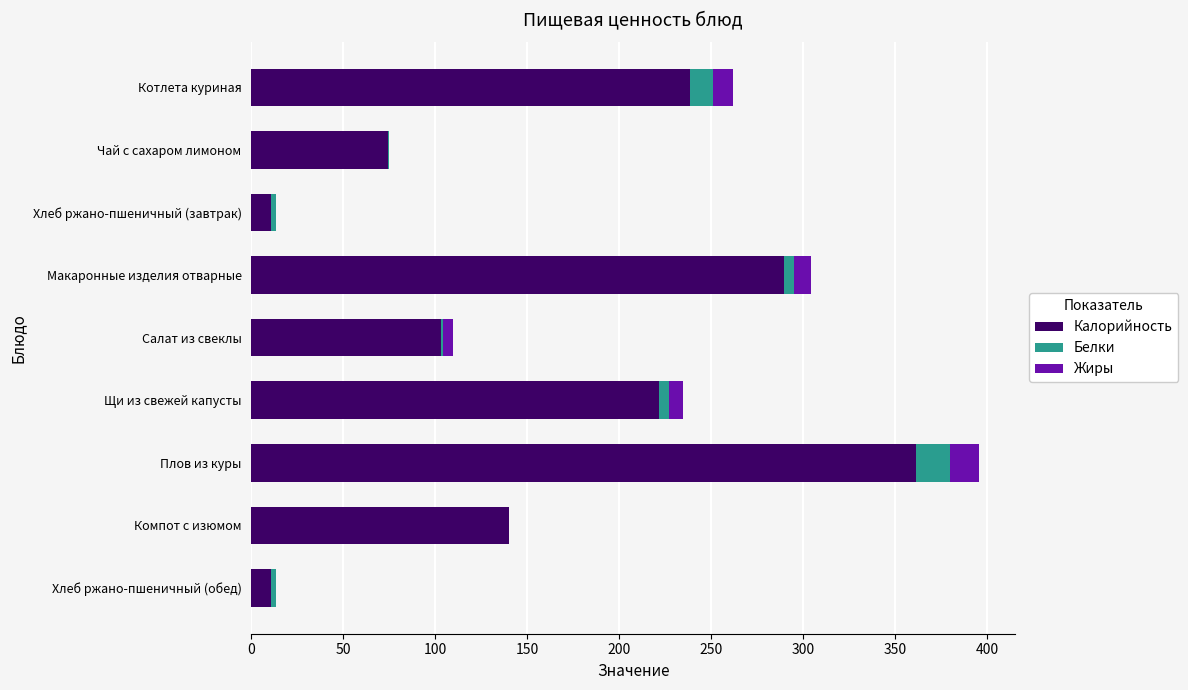

The Калорийность series shows 103.0 at Салат из свеклы. True or false?

True